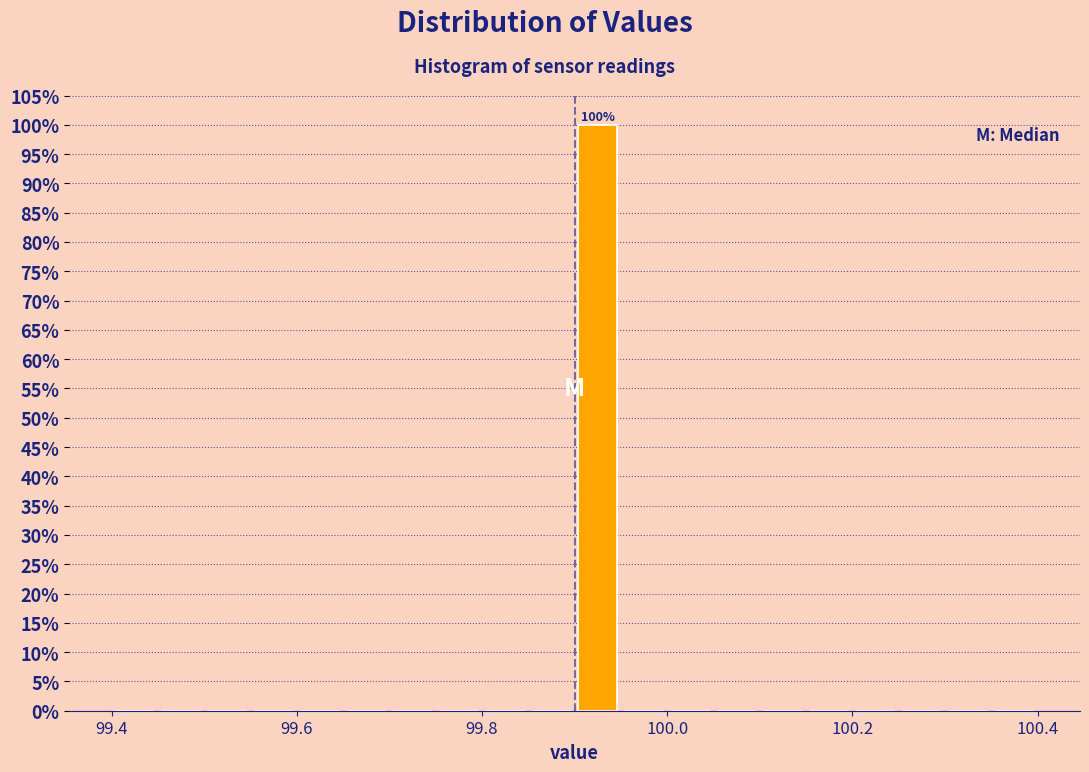

Read against the x-axis, roughly where is the centre of the tallest bar?

99.92